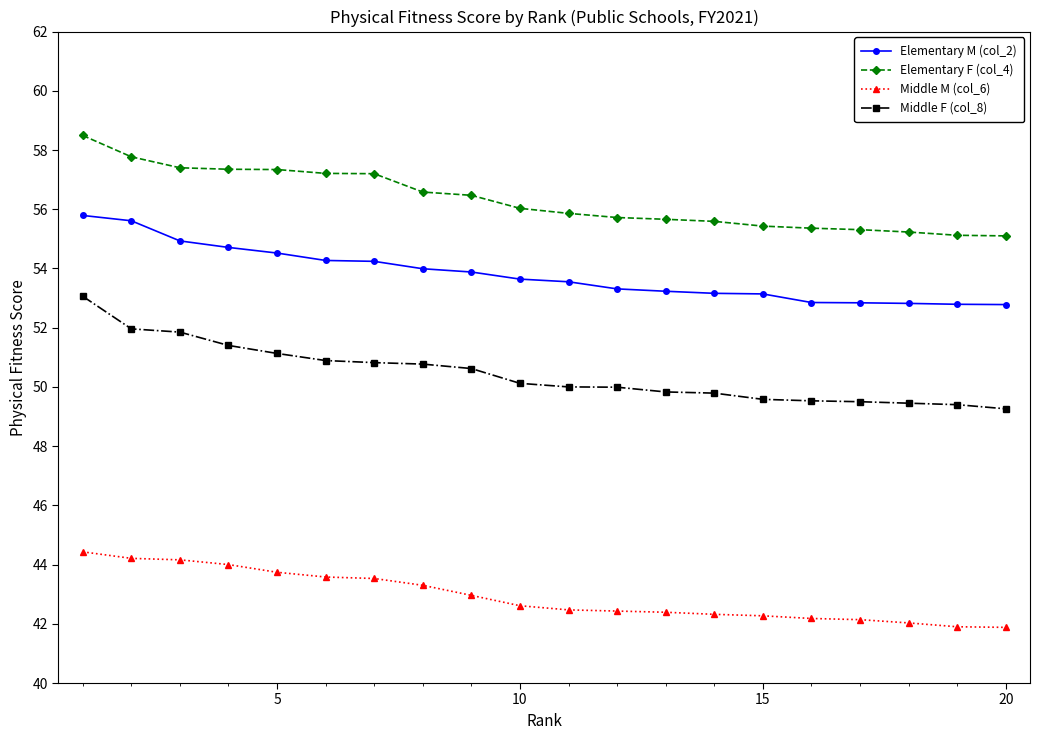

What is the value of the Elementary F (col_4) point at the 13th from the left?

55.7